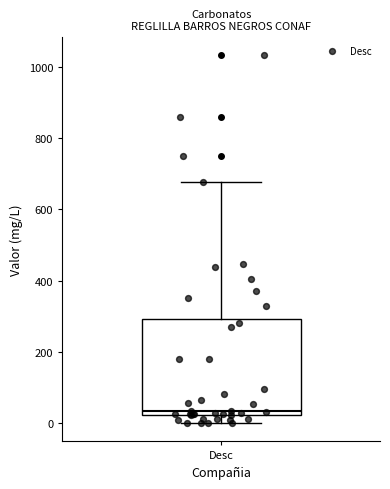

Where is the upper edge of the box for Desc on the y-axis? The values are not printed on the chart, so give them approximately, as read against the axis.

300